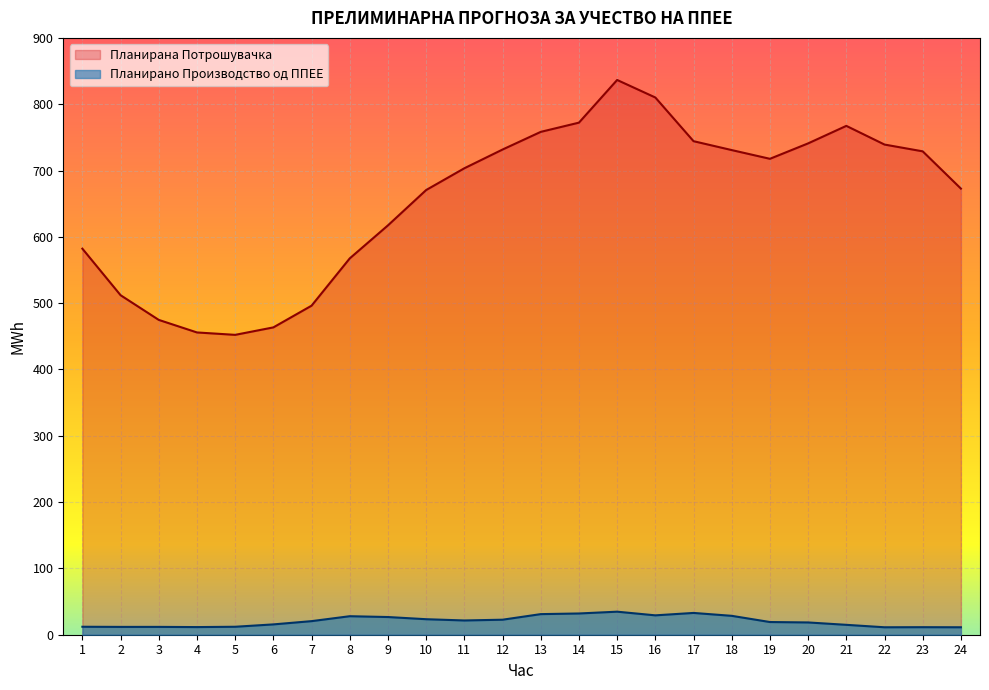

At which category does Планирано Производство од ППЕЕ reach its first local peak?

3